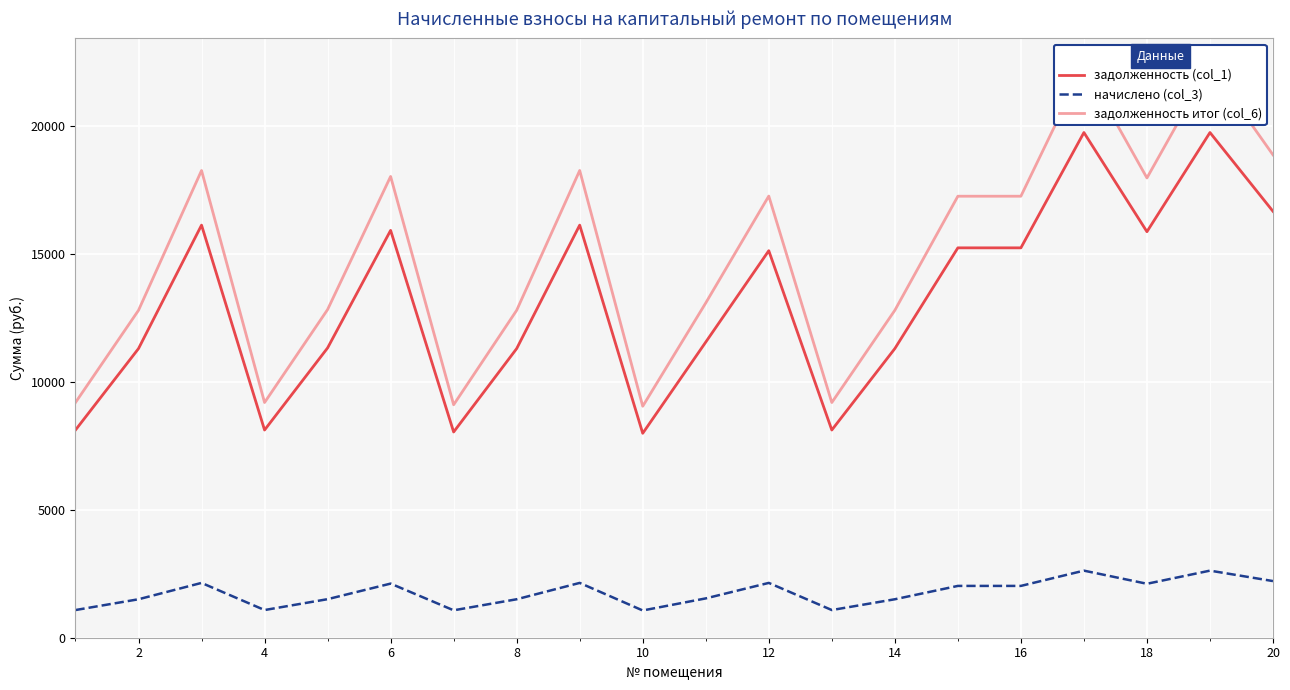

True or false: задолженность (col_1) and начислено (col_3) cross at least once.

False